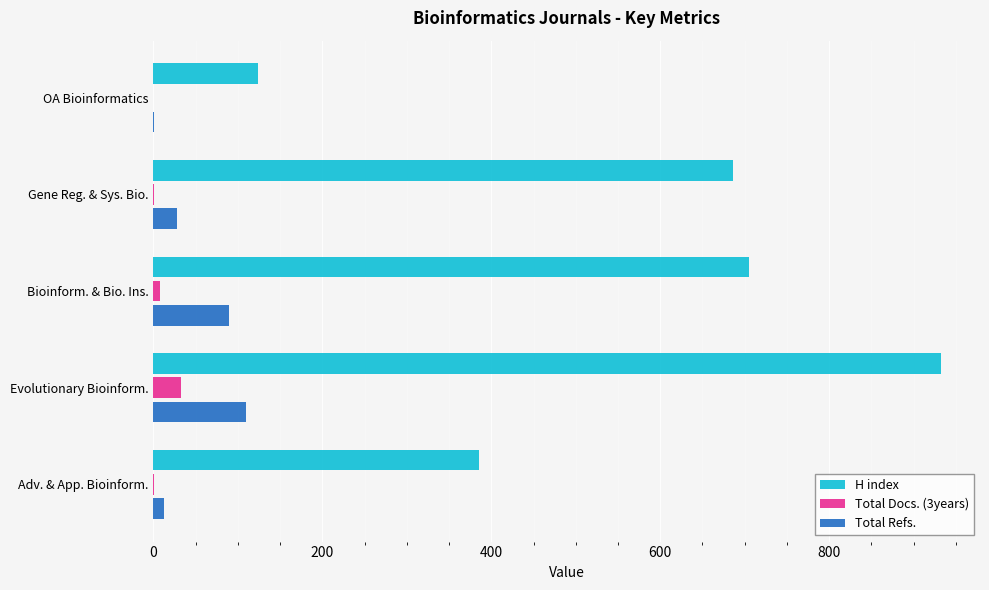

At which category is the sum across all series the highest?

Evolutionary Bioinform.